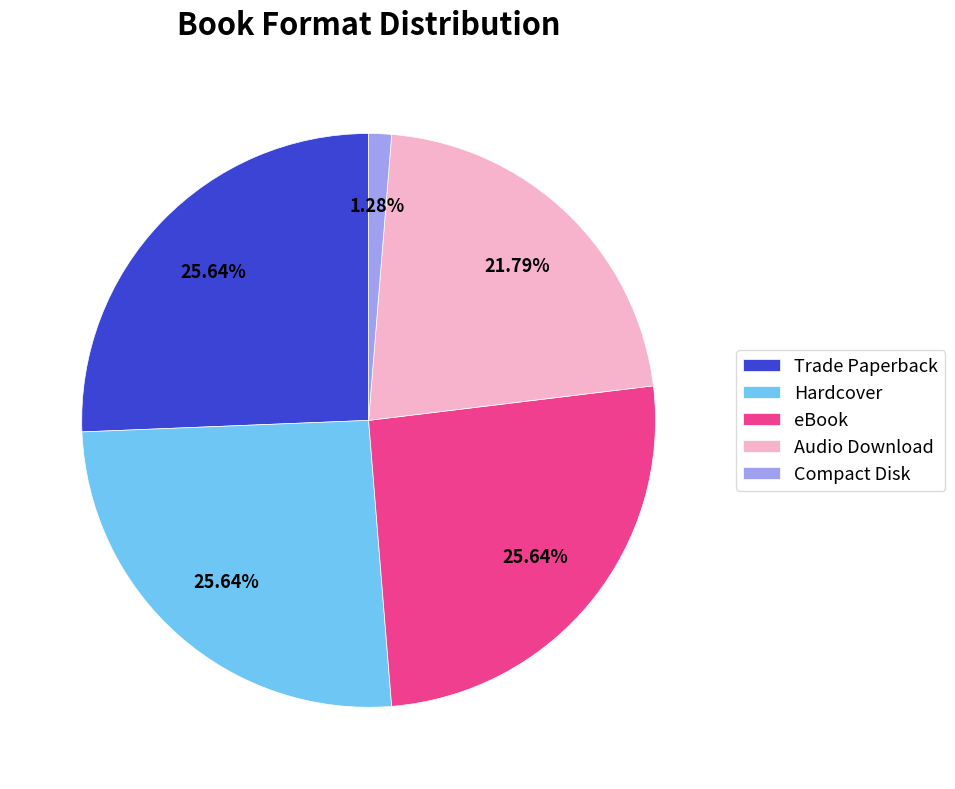

To the nearest percent, what percentage of the pie is Audio Download?

22%